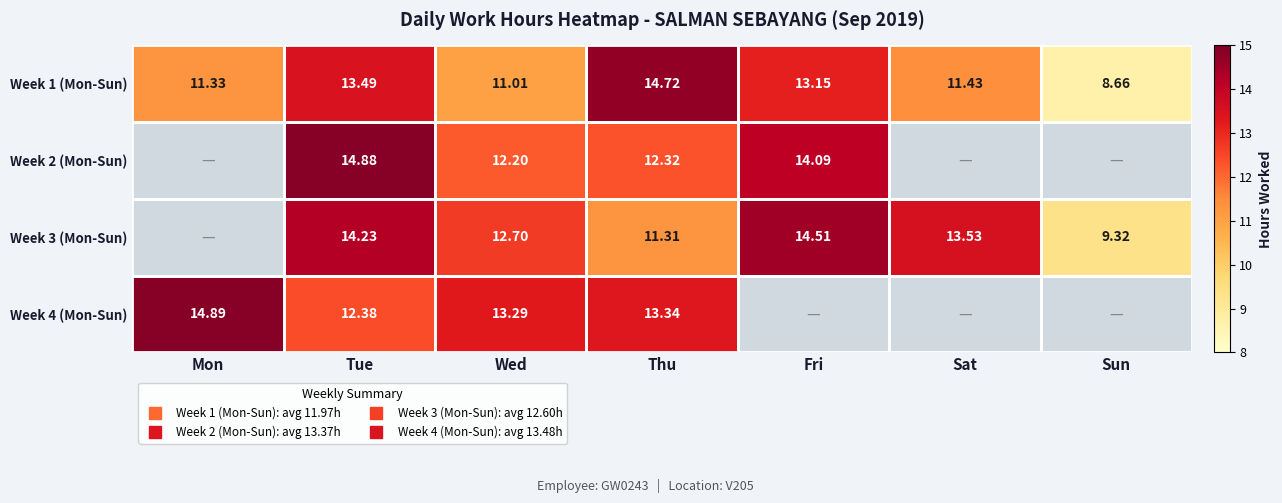

What is the greatest value displayed?

14.9